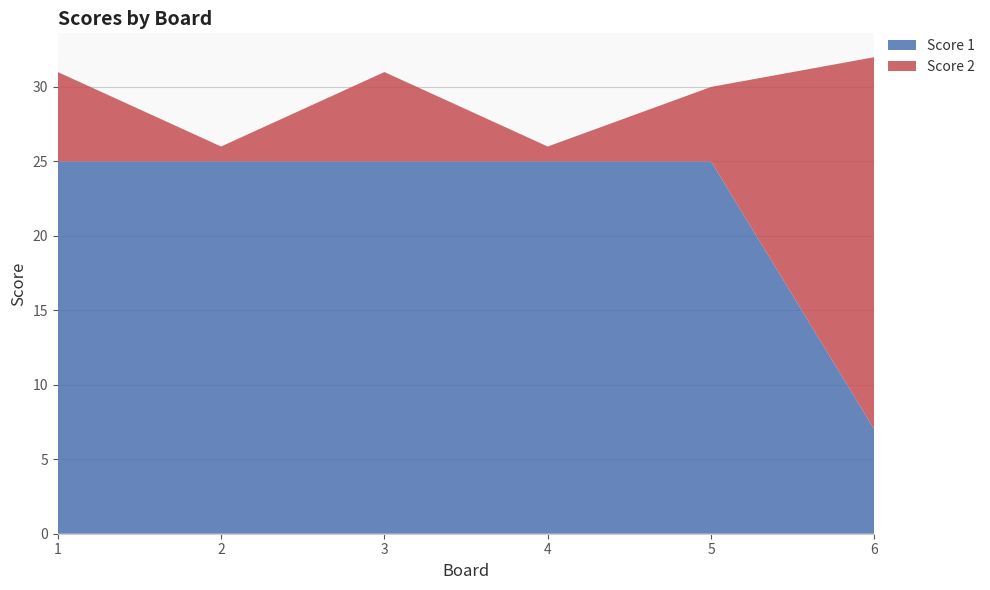

Reading right to left, list all the values displayed in this chart.

Score 1: 6=7	5=25	4=25	3=25	2=25	1=25
Score 2: 6=25	5=5	4=1	3=6	2=1	1=6